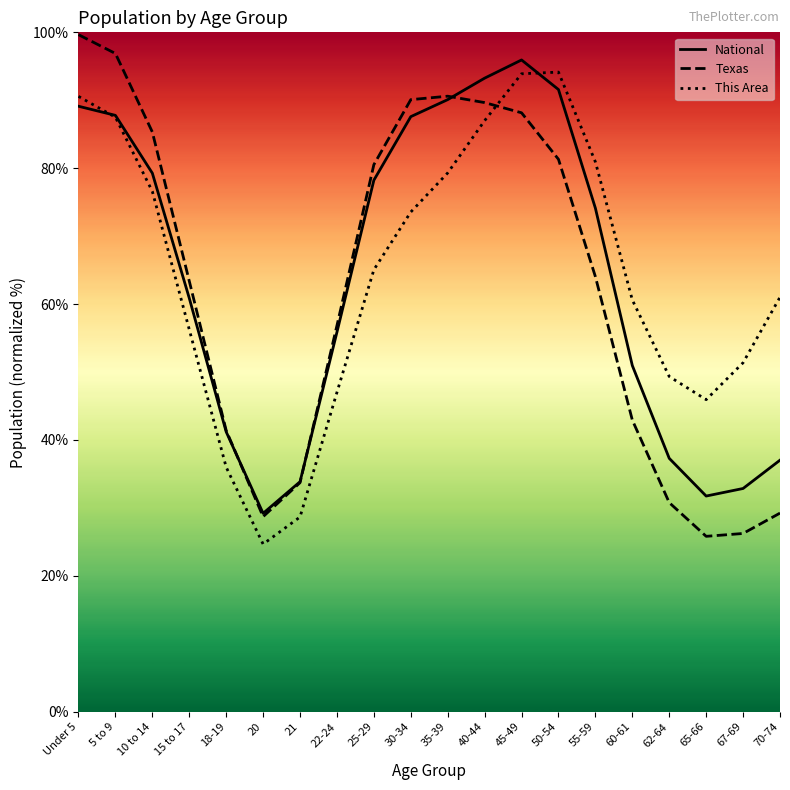

Which series changed the most between 18-19 and 70-74?

This Area